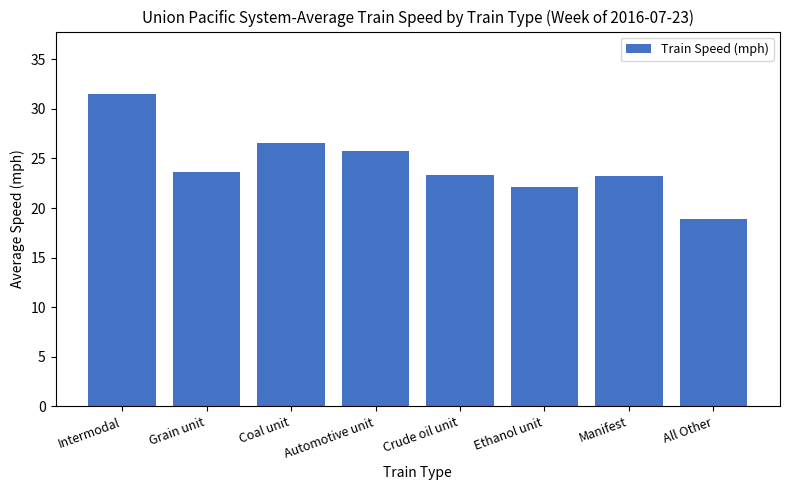

What is the minimum value shown in the chart?

18.9